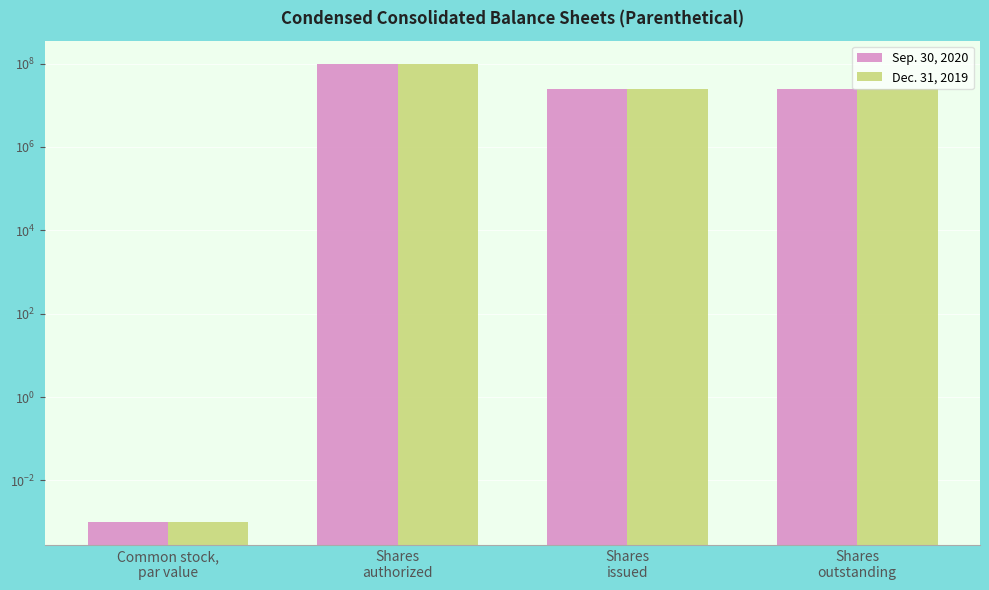

Reading left to right, list all the values displayed in this chart.

Sep. 30, 2020: Common stock,
par value=0.0	Shares
authorized=100000000.0	Shares
issued=24850261.0	Shares
outstanding=24850261.0
Dec. 31, 2019: Common stock,
par value=0.0	Shares
authorized=100000000.0	Shares
issued=24849261.0	Shares
outstanding=24849261.0